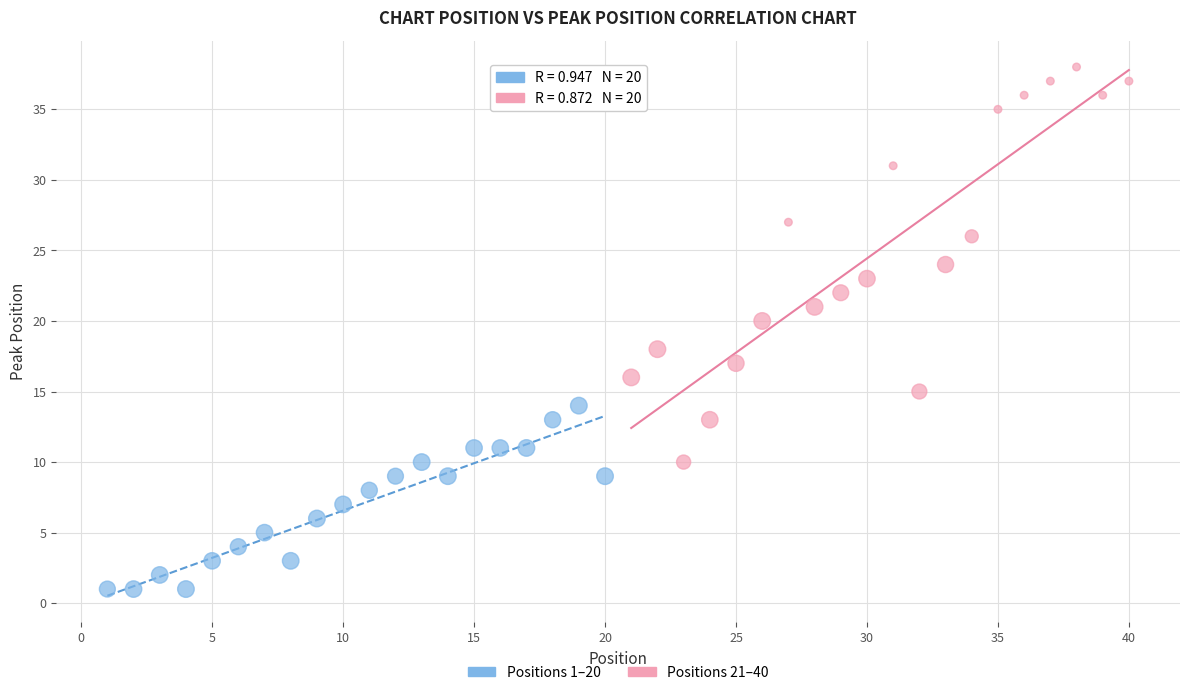

Which series has the widest spread of Y values?

Positions 21–40